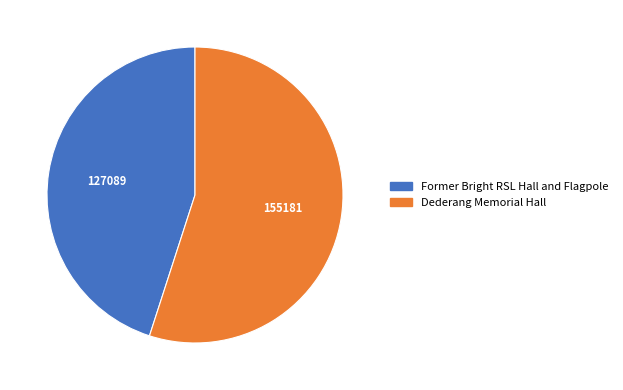

What is the largest slice in the pie chart?

Dederang Memorial Hall